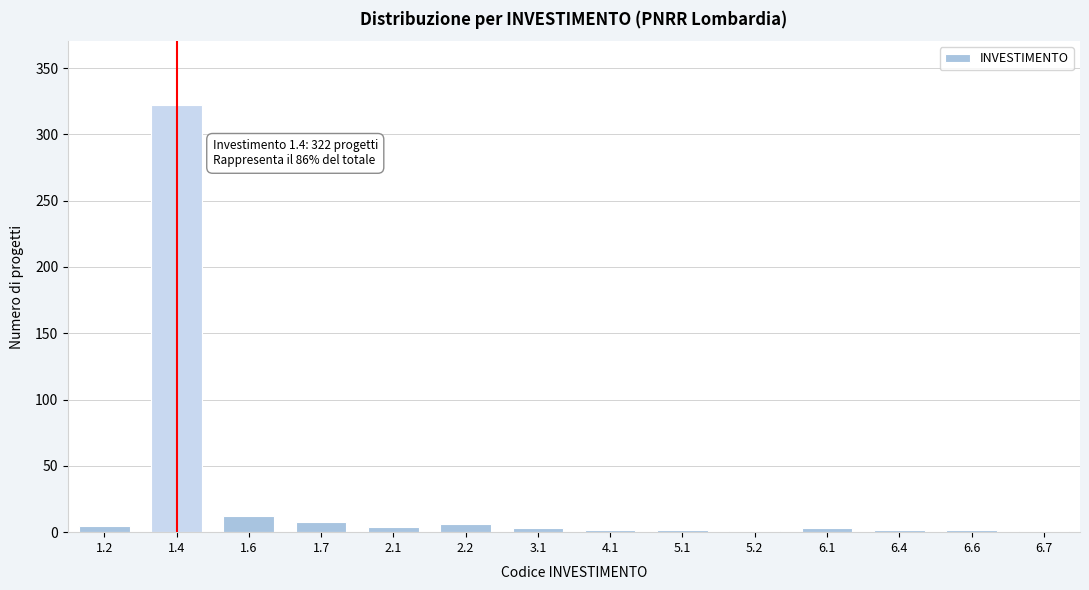

What is the sum of all values?

373